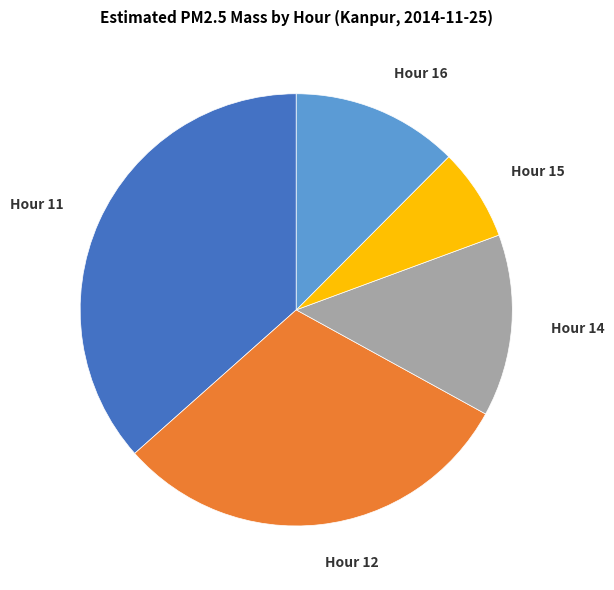

How many slices are in this pie chart?

5